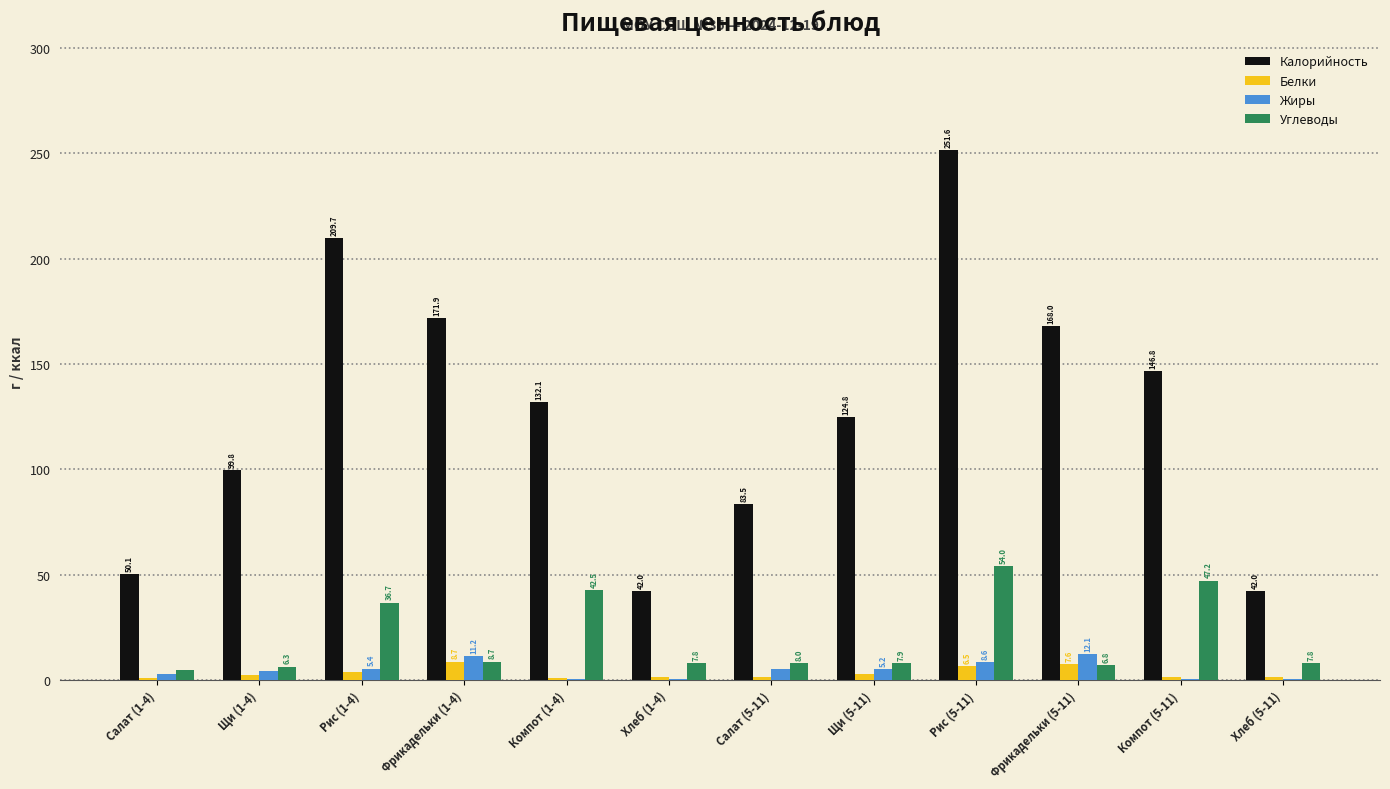

True or false: Белки has a value of 1.4 at Хлеб (1-4).

True